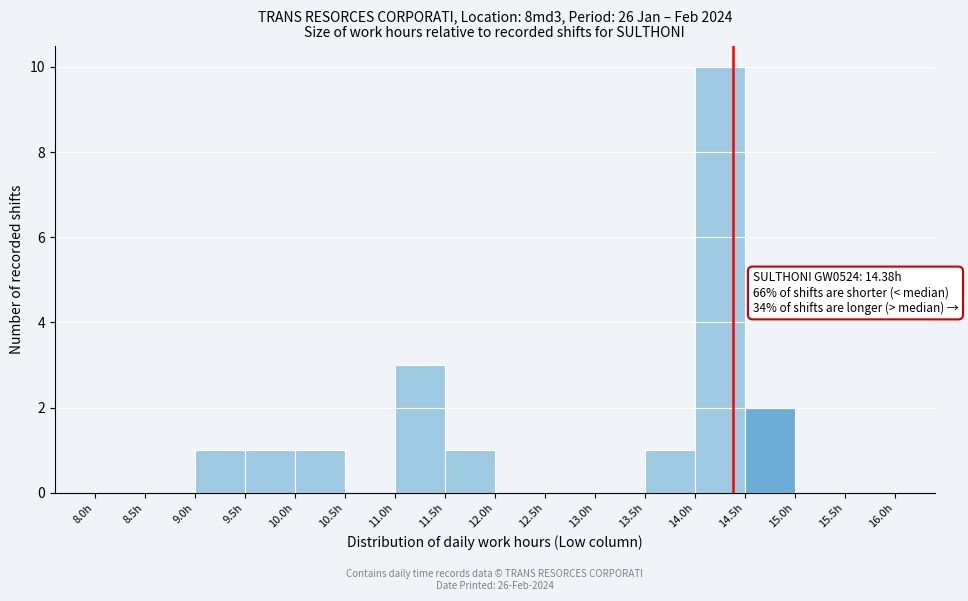

Which range on the x-axis has the tallest bar?

14.0 to 14.5